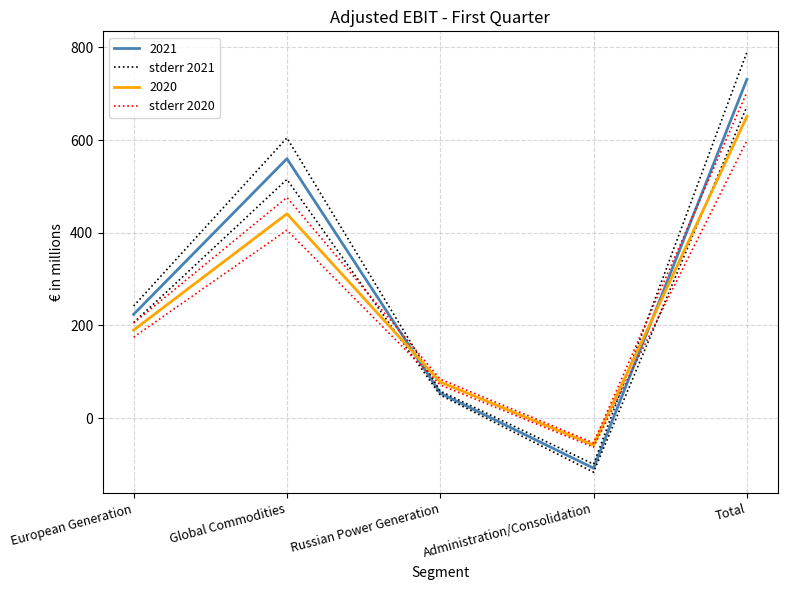

Where is stderr 2021 nearest to the value 345?

European Generation